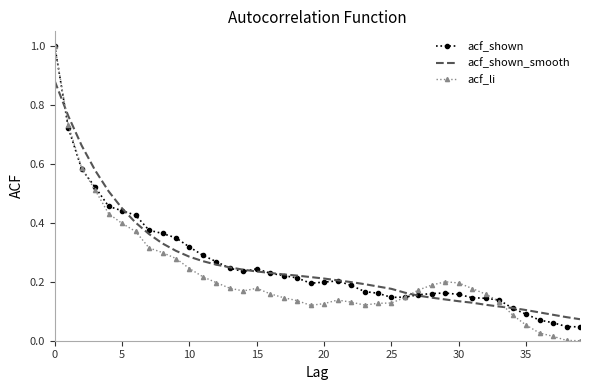

What is the greatest value displayed?

1.0